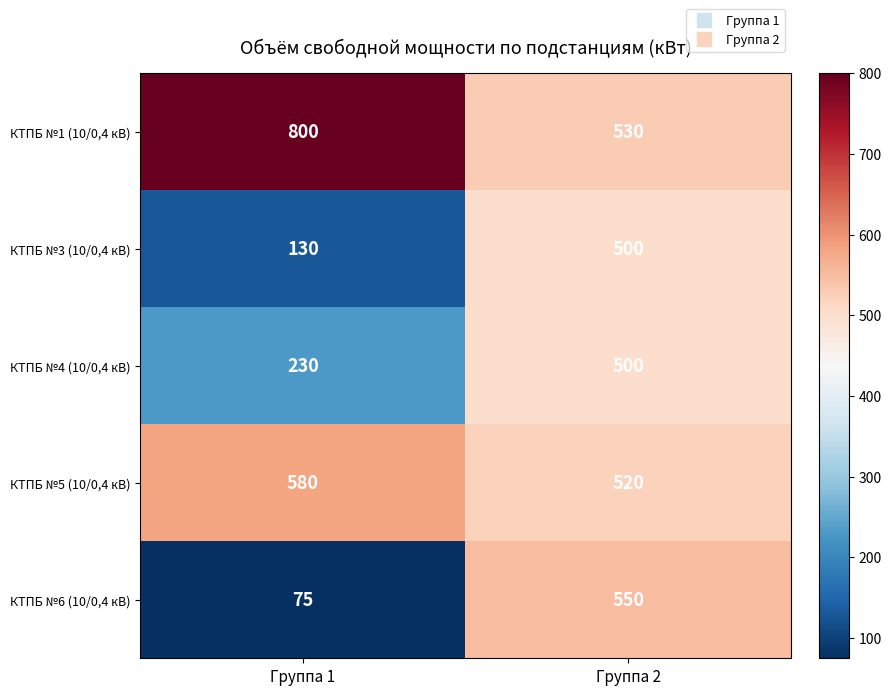

What is the difference between the maximum and minimum values in the КТПБ №3 (10/0,4 кВ) series?

370